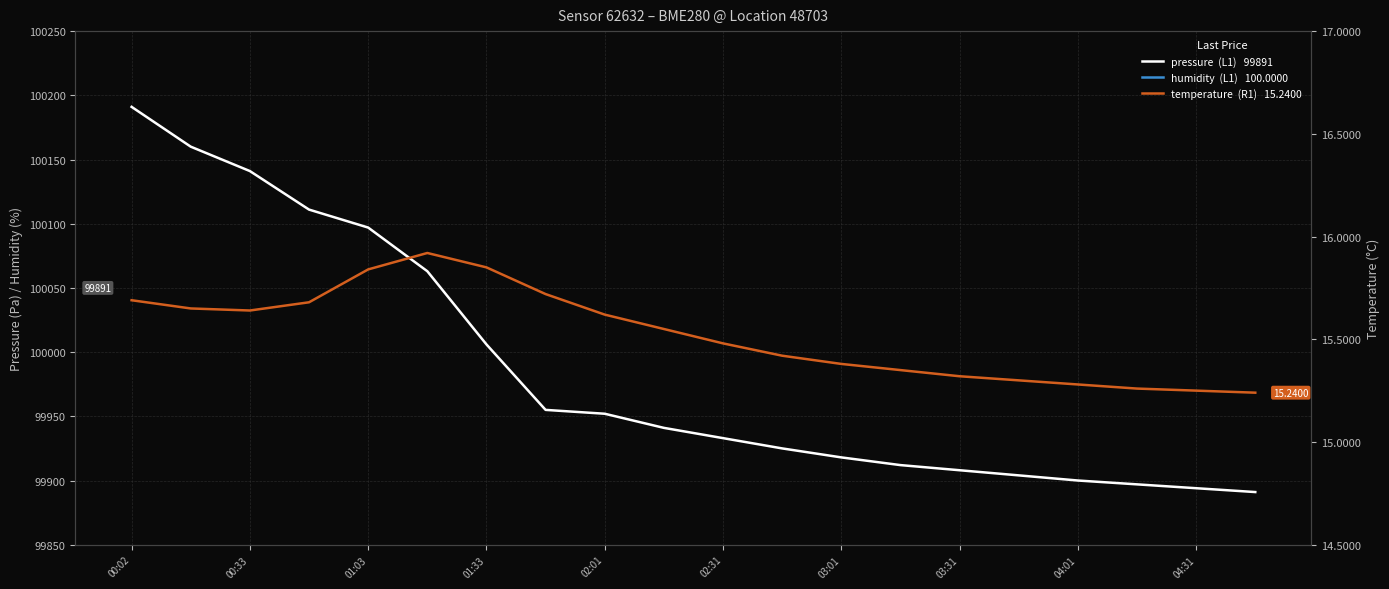

Between 00:33 and 04:01, which is larger?

00:33